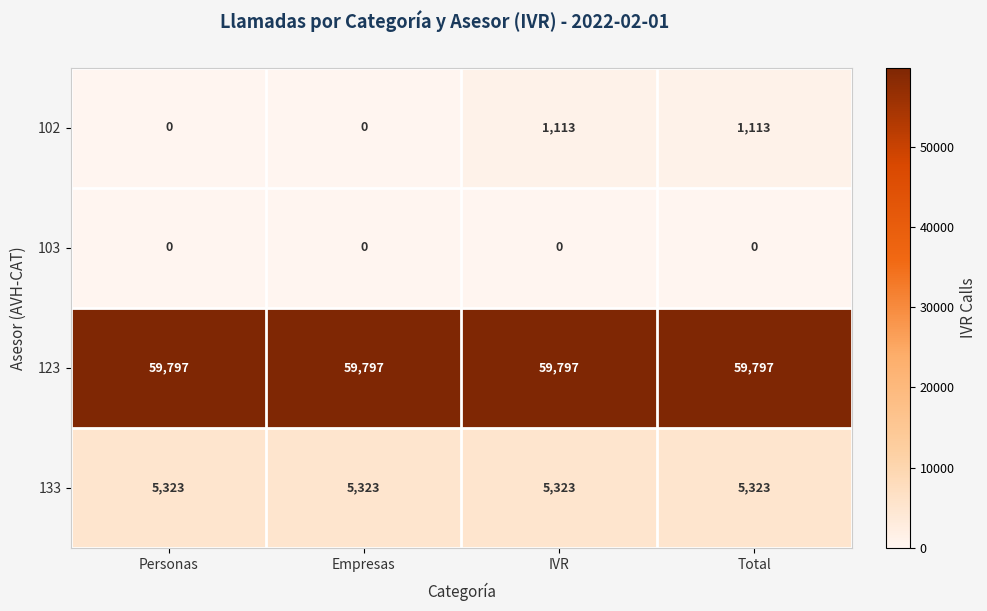

Which series has the widest spread of values?

102